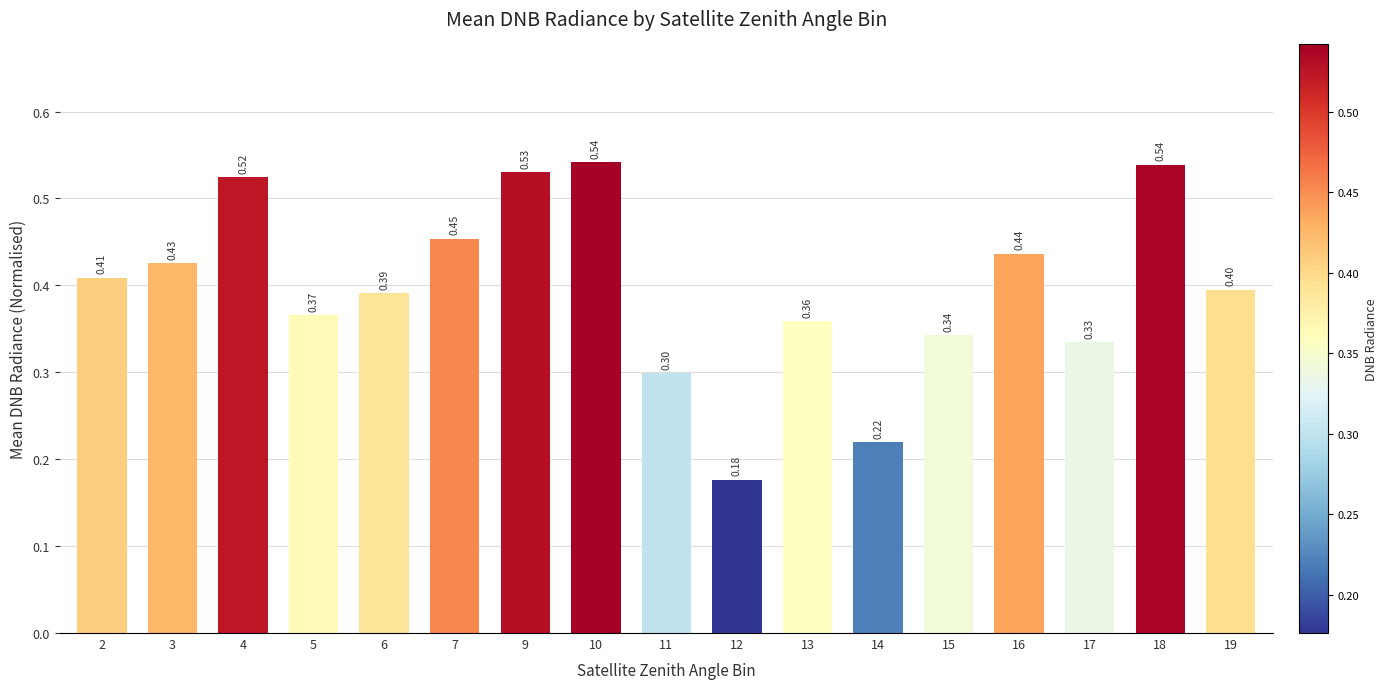

At which category does the chart reach its peak across all series?

10